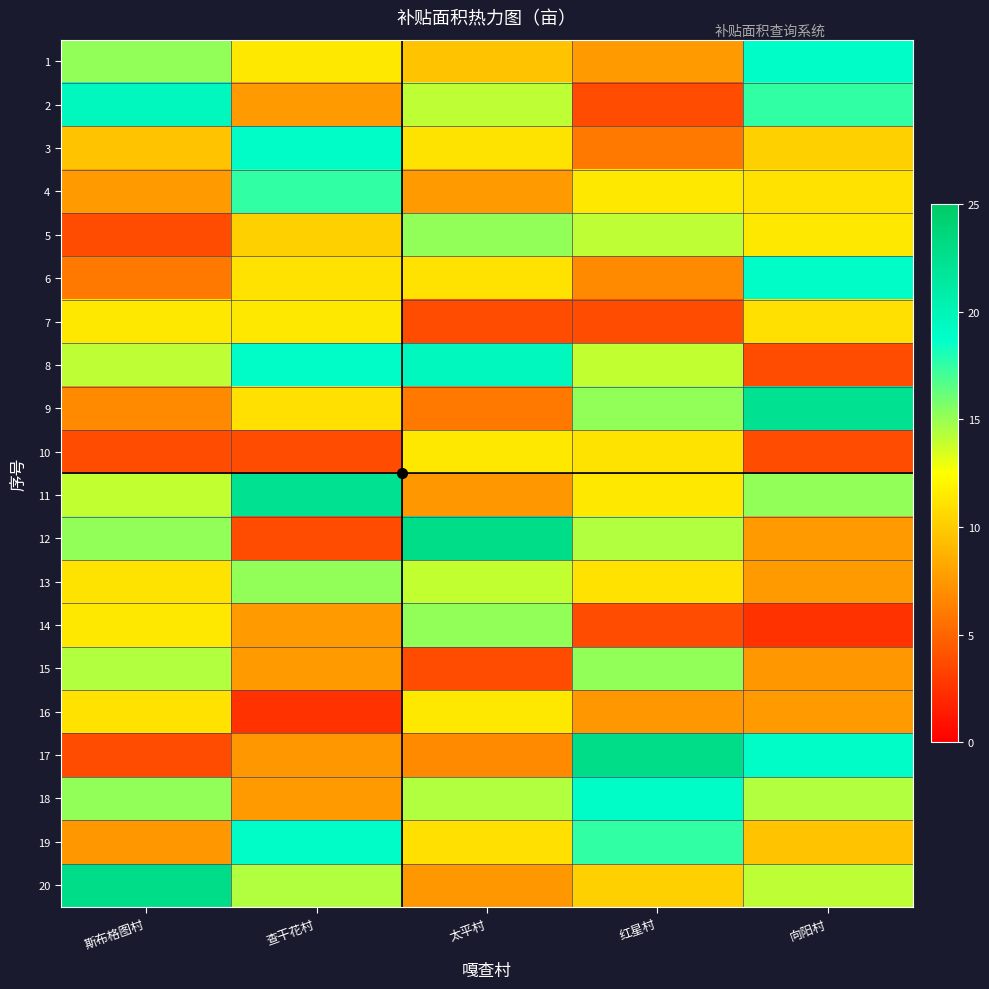

How many data points does each series have?

5